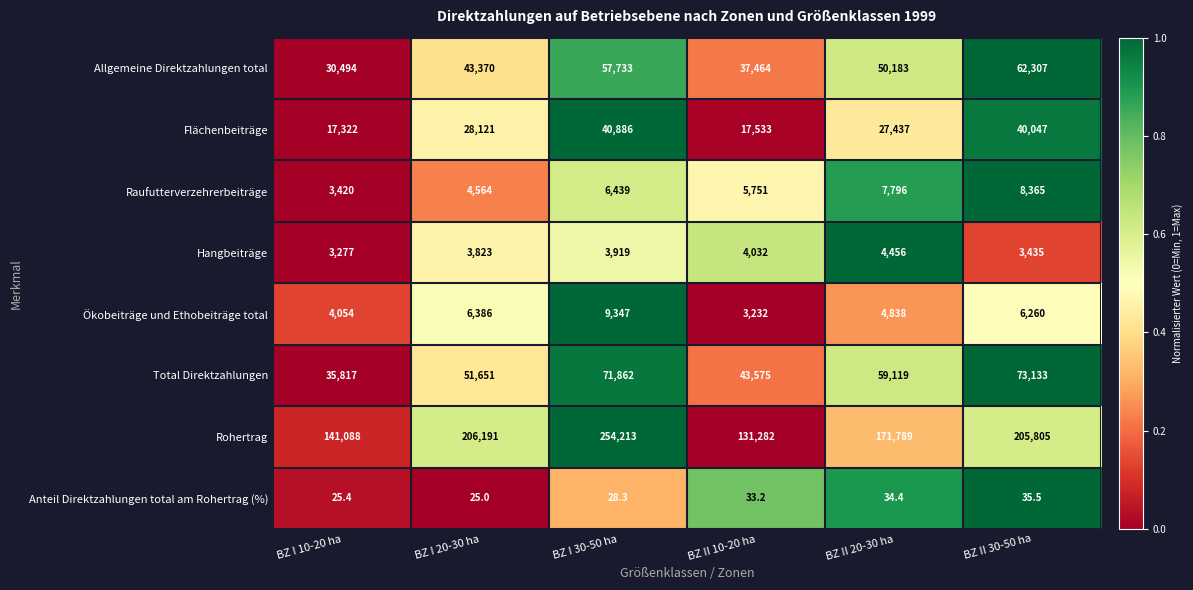

What is the difference between the Raufutterverzehrerbeiträge values at BZ I 30-50 ha and BZ I 10-20 ha?

3019.0